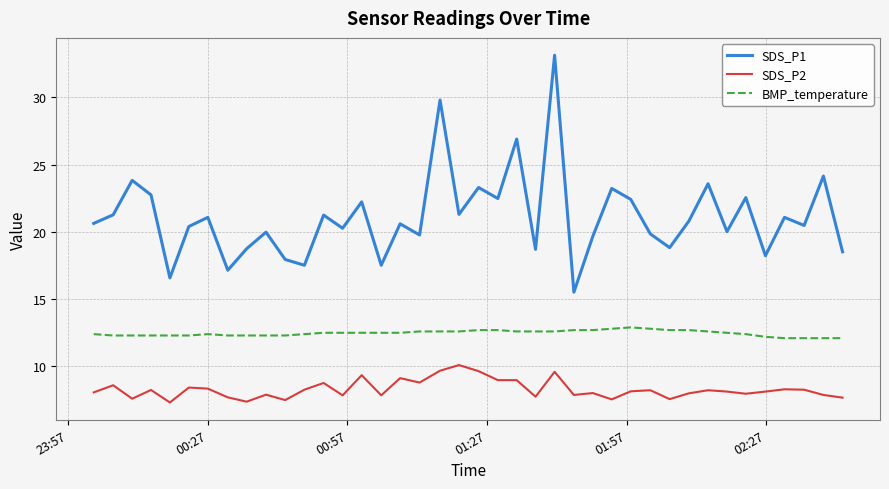

Count the number of categories in the chart.

40